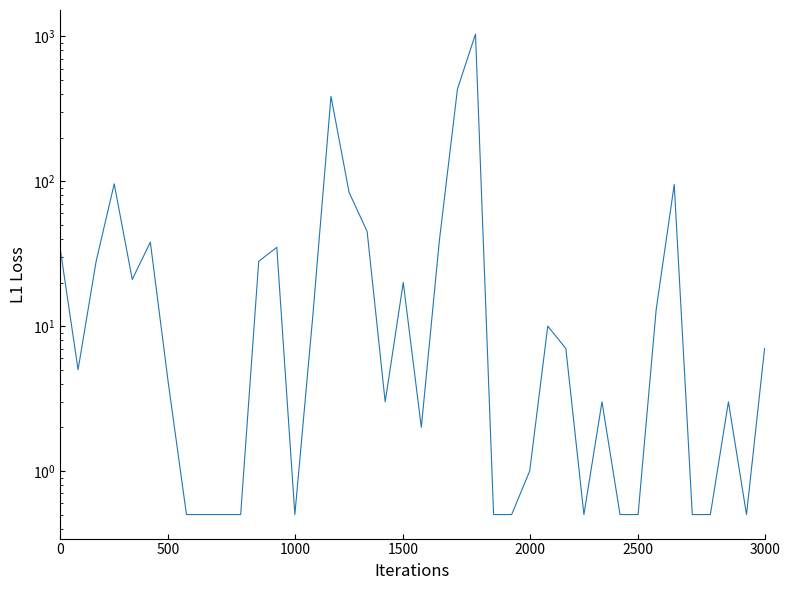

What is the sum of the values at 14 and 22?

445.0